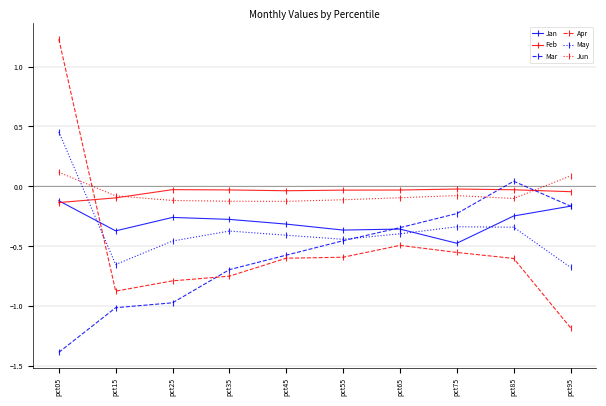

Is the value of Apr at pct75 greater than the value of Mar at pct25?

Yes